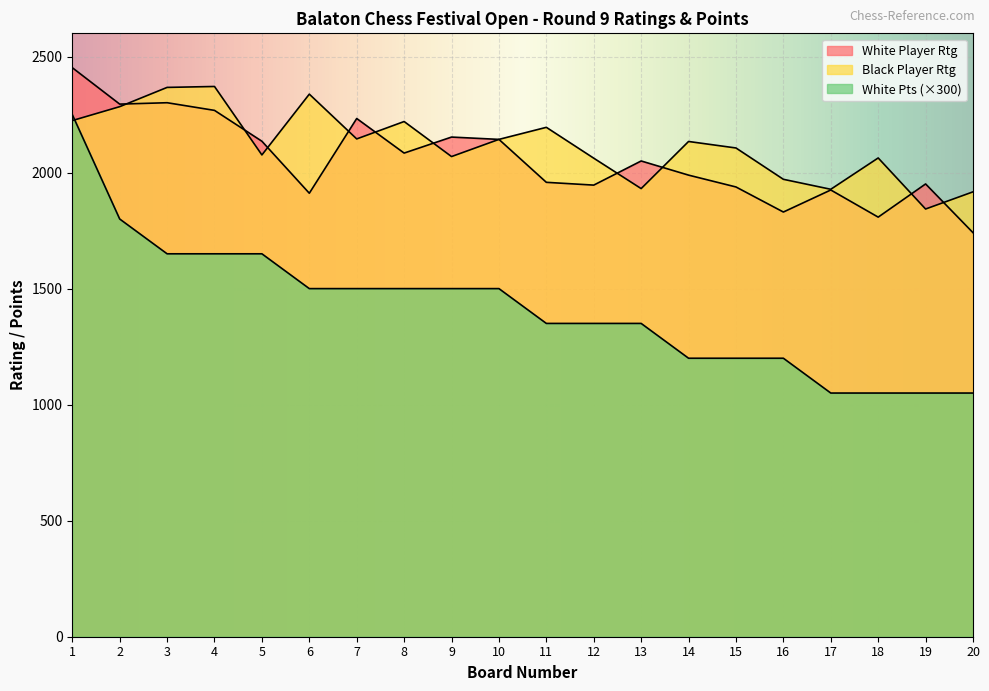

What are all the series names shown in the legend?

White Player Rtg, Black Player Rtg, White Pts